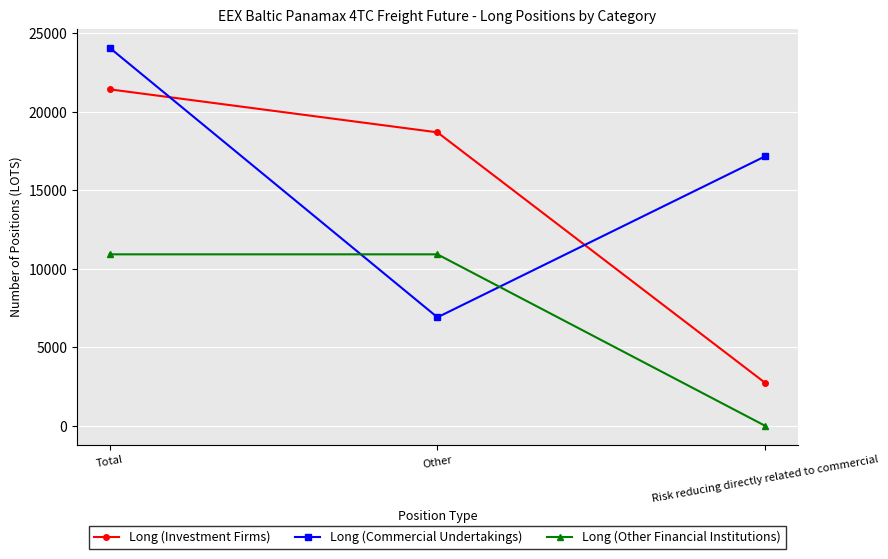

How many data points in Long (Investment Firms) are less than 18685?

1